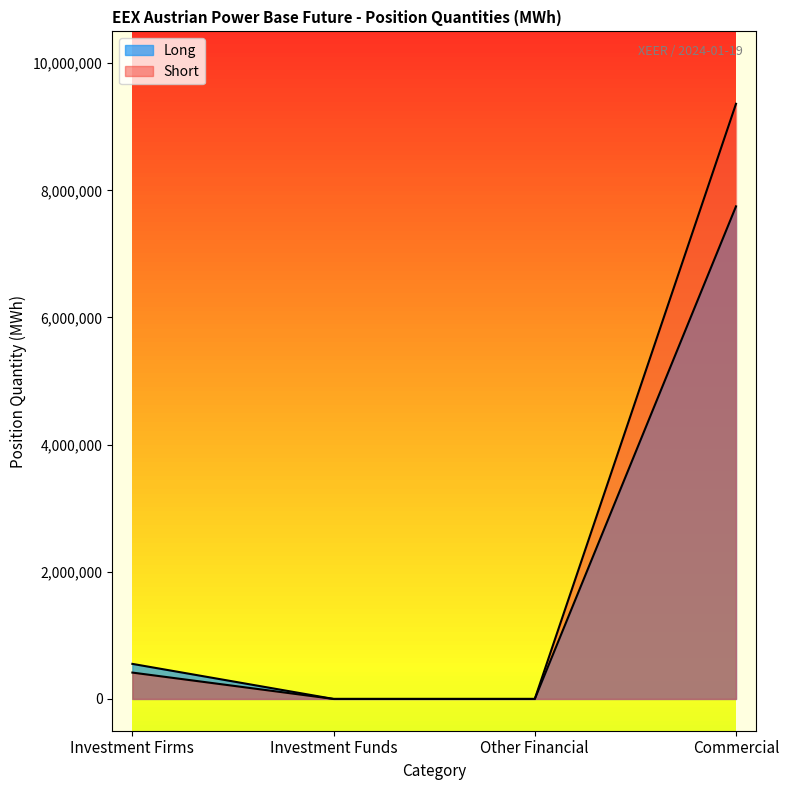

How many categories are shown in the chart?

4